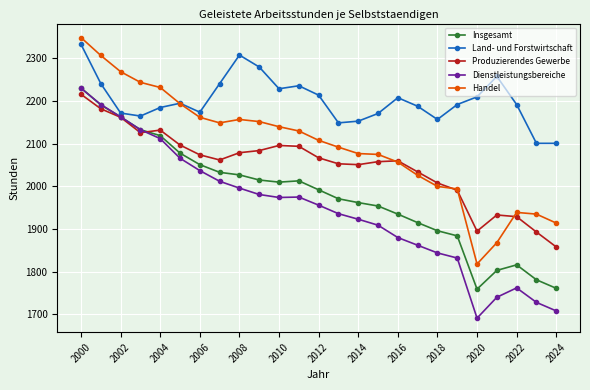

What is the highest value of the Dienstleistungsbereiche series?

2230